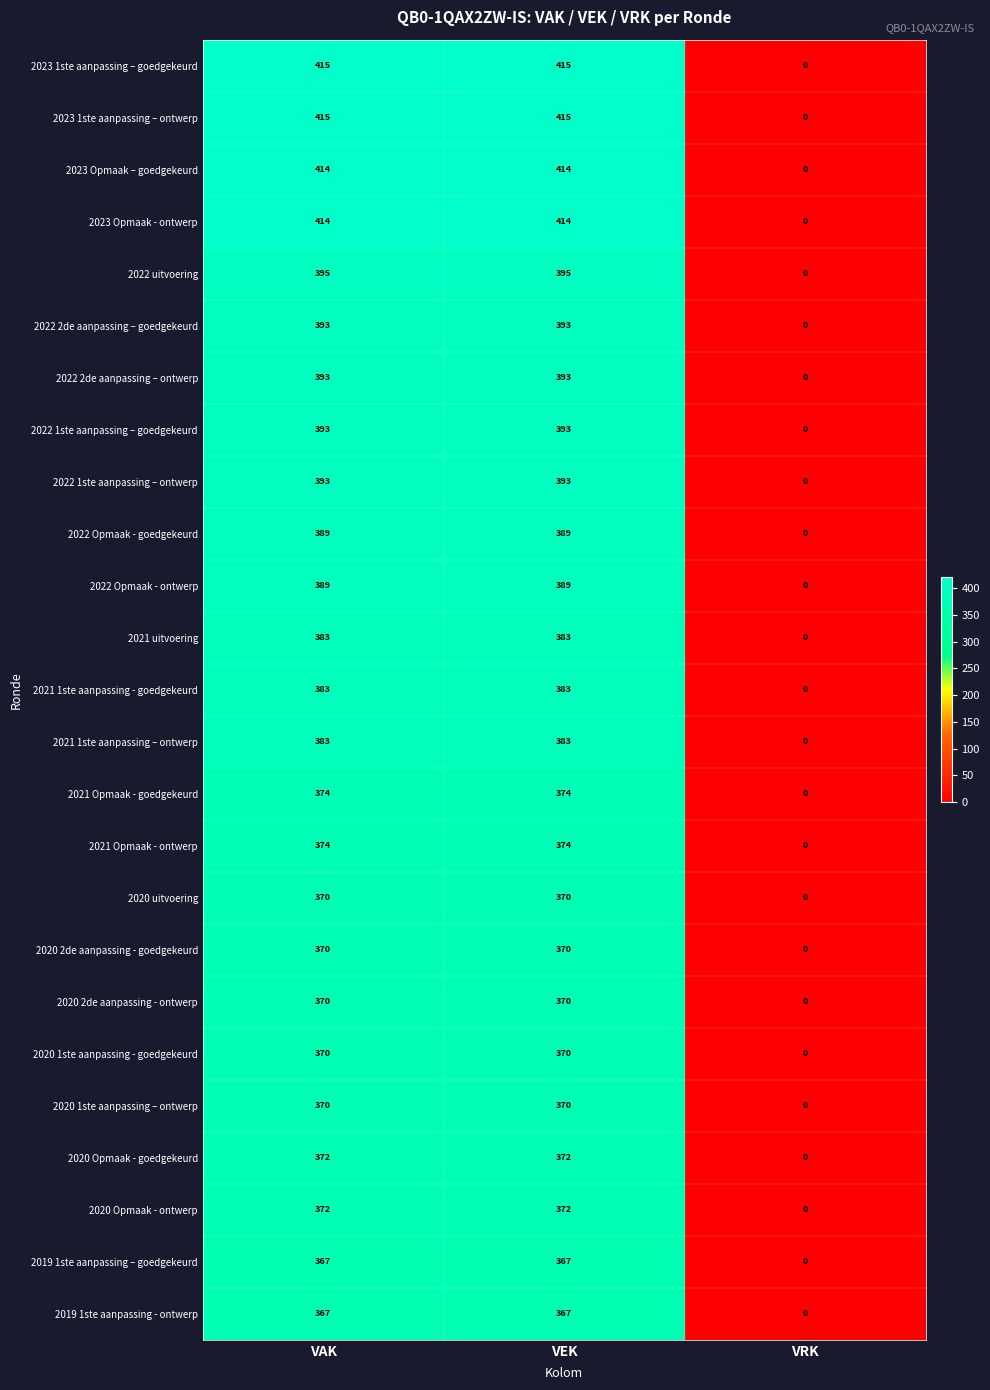

The value of 2020 Opmaak - ontwerp at VRK is 0. True or false?

True